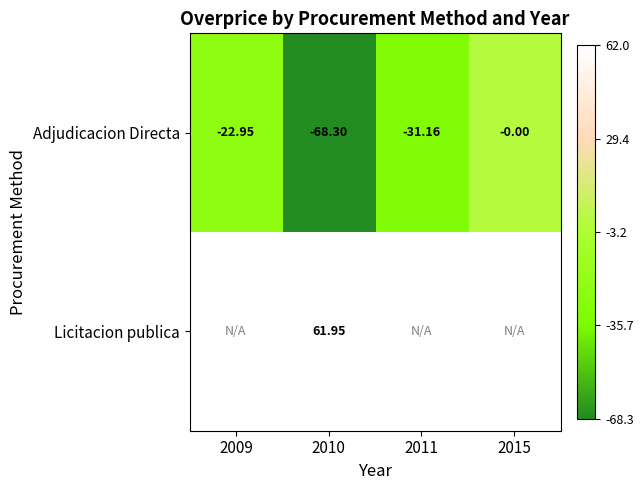

How many data points in Adjudicacion Directa are less than -22?

3